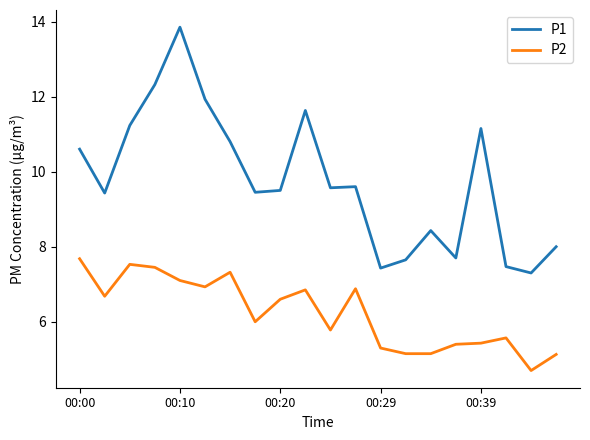

How many lines are shown in the chart?

2